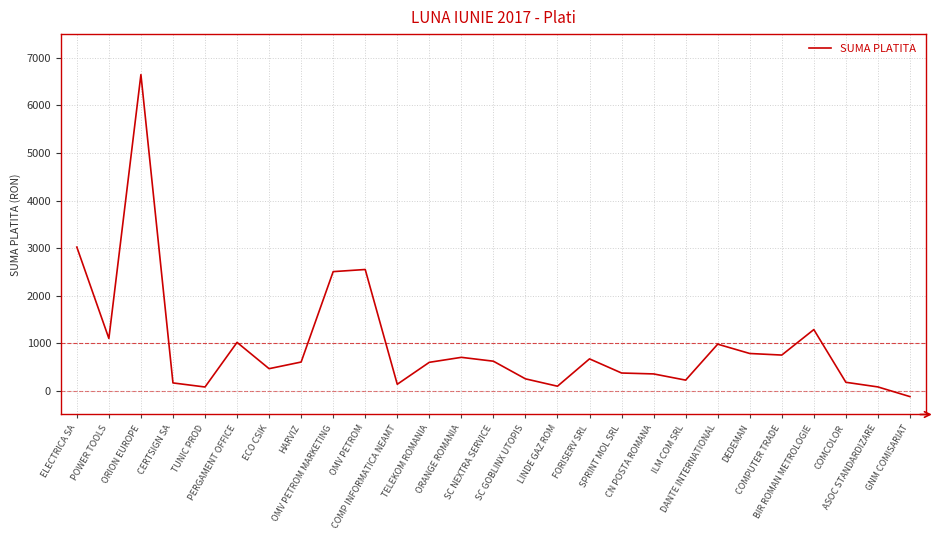

The value at ELECTRICA SA is 3020.9. True or false?

True